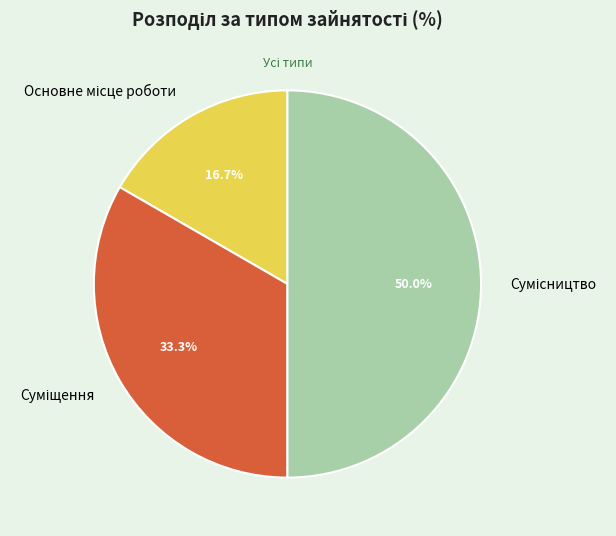

What percentage is the Суміщення slice, to the nearest percent?

33%